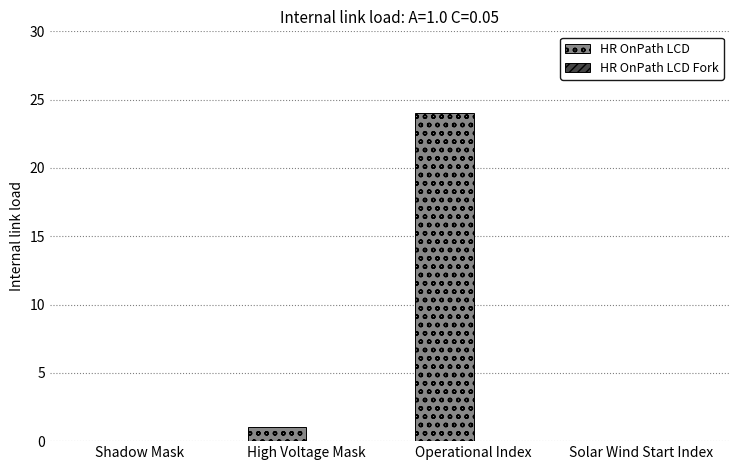

At which label is the value closest to 12?

High Voltage Mask